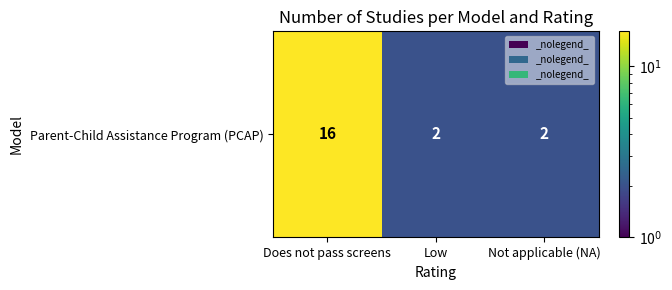

Which has a higher value, Not applicable (NA) or Does not pass screens?

Does not pass screens